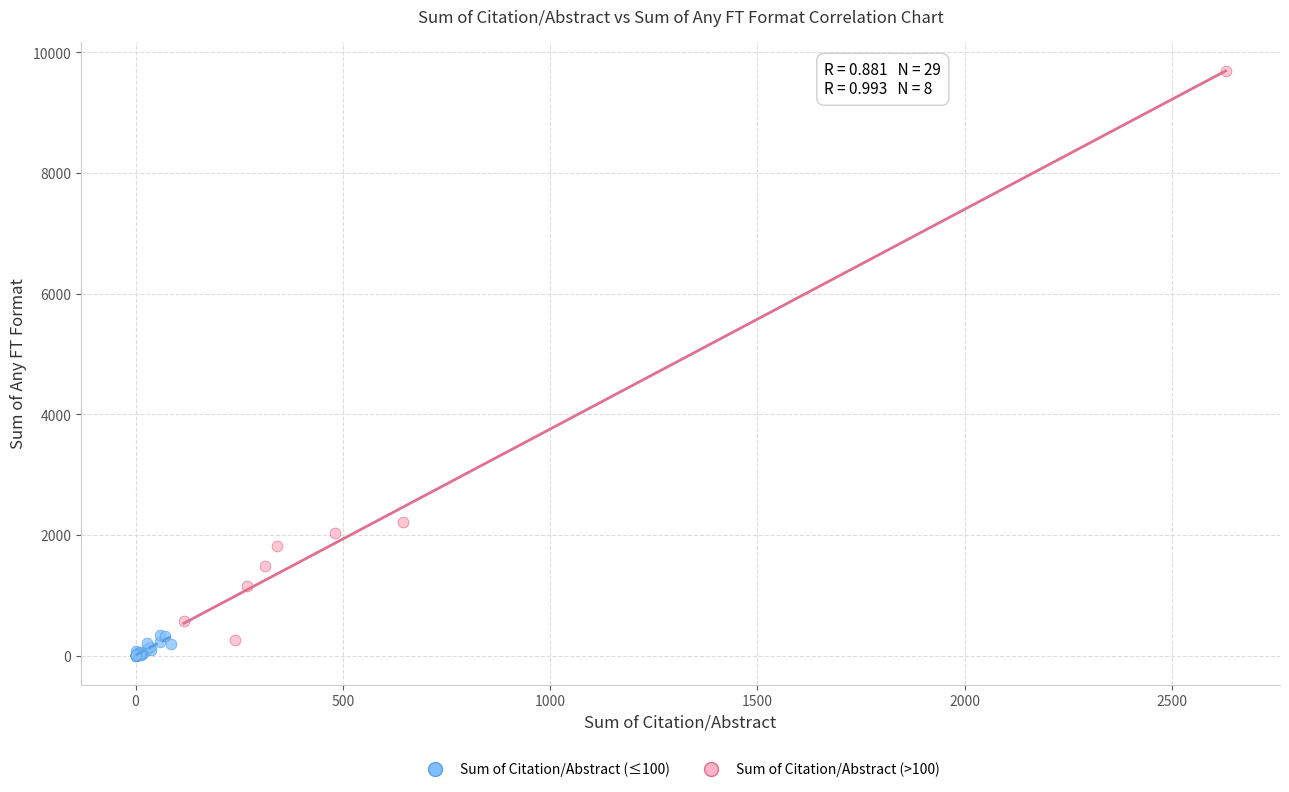

Which series has the largest Y range (max minus min)?

Sum of Citation/Abstract (>100)